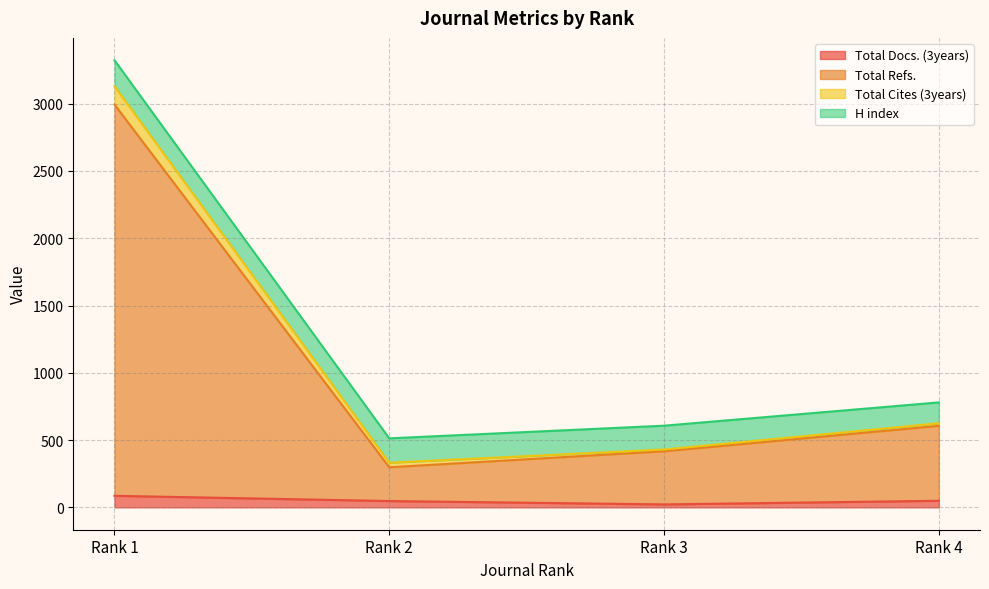

What are all the series names shown in the legend?

Total Docs. (3years), Total Refs., Total Cites (3years), H index